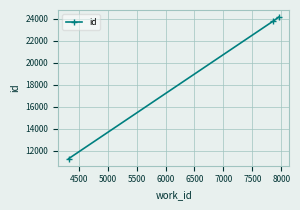

Is this an area chart (filled region under the line)?

No